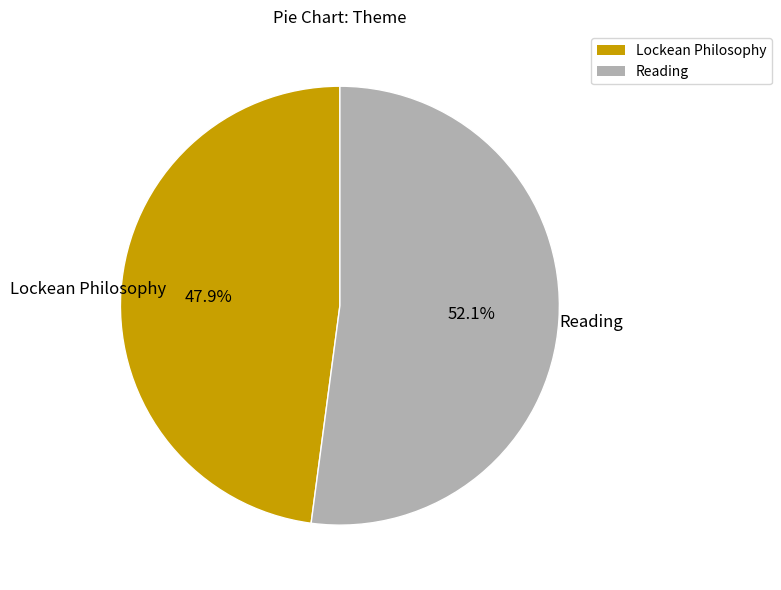

To the nearest percent, what percentage of the pie is Lockean Philosophy?

48%